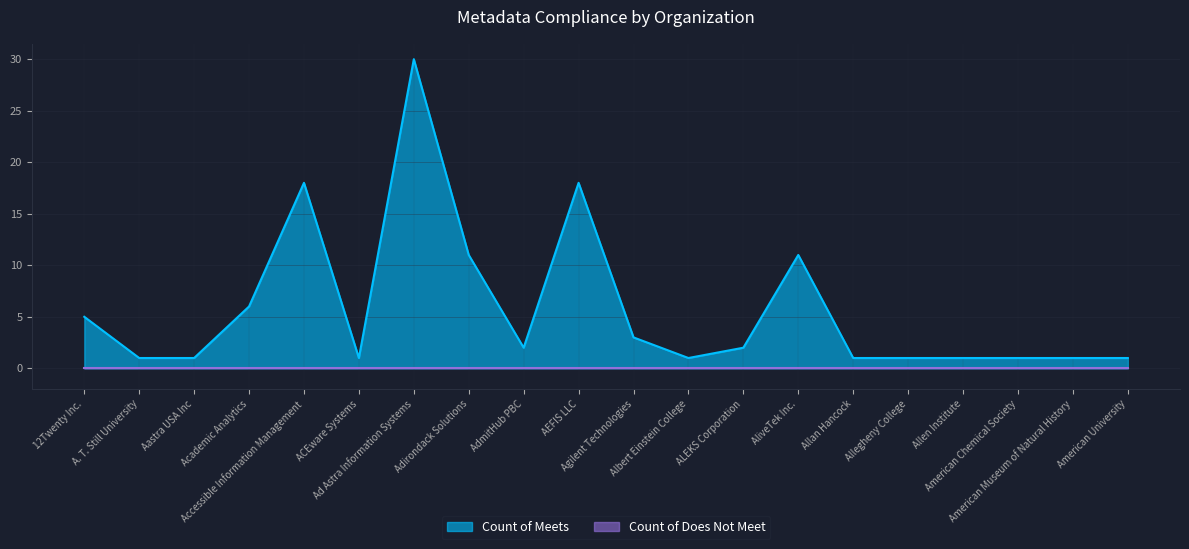

The chart shows a value of 1 at Agilent Technologies. True or false?

False